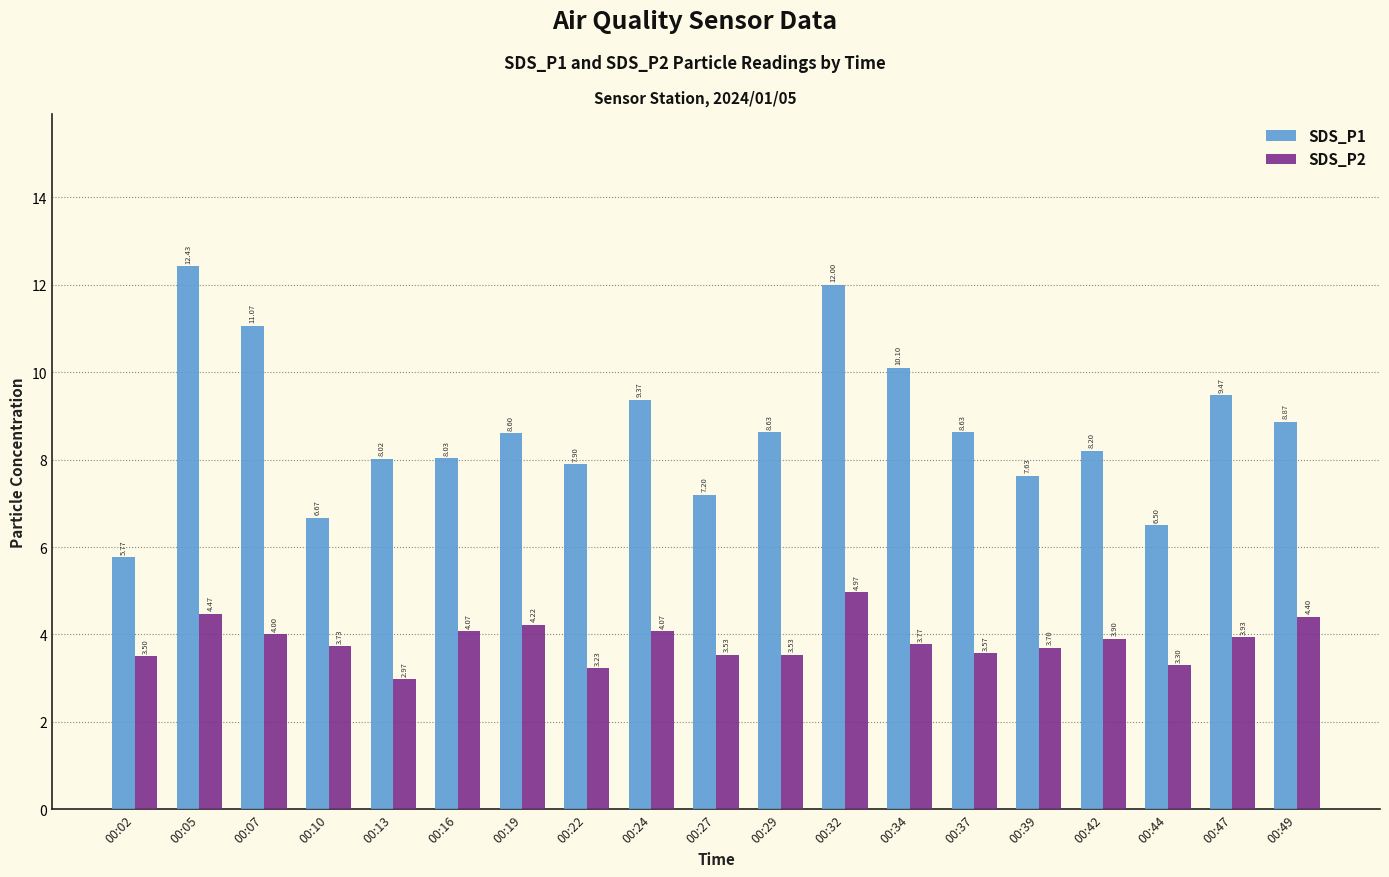

How many categories are shown in the chart?

19